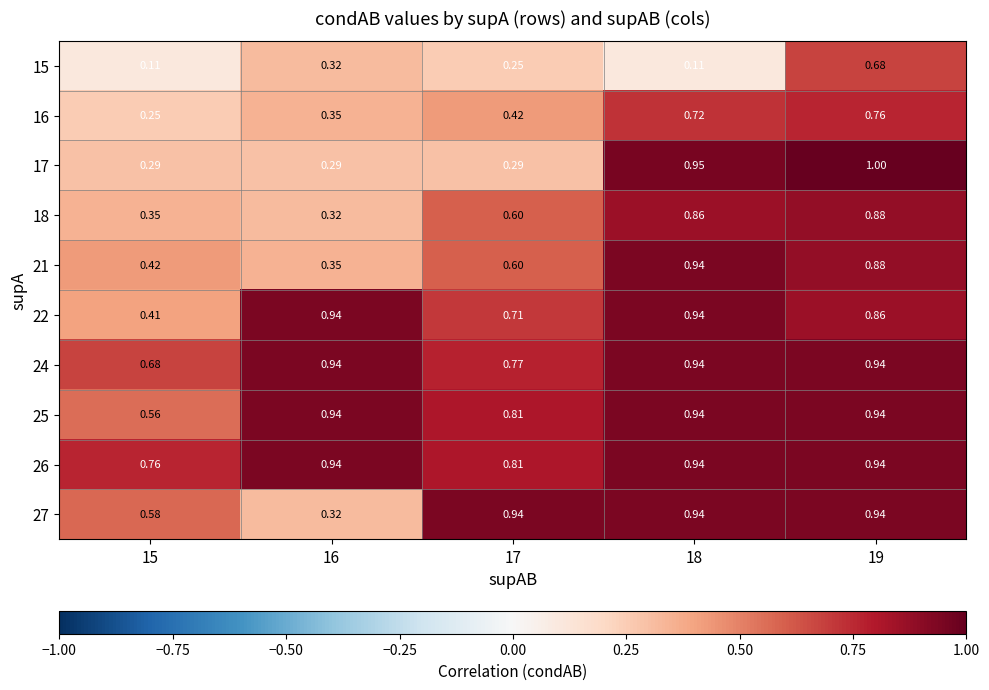

How many data points does each series have?

5